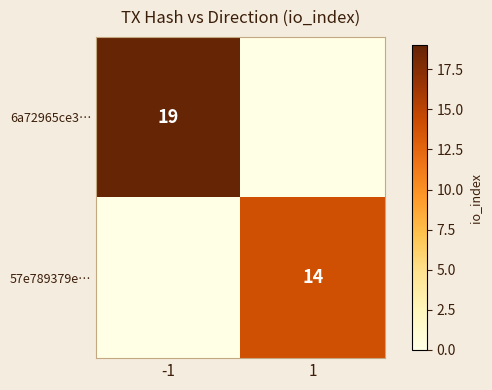

True or false: 57e789379e… has a value of 14 at 1.

True